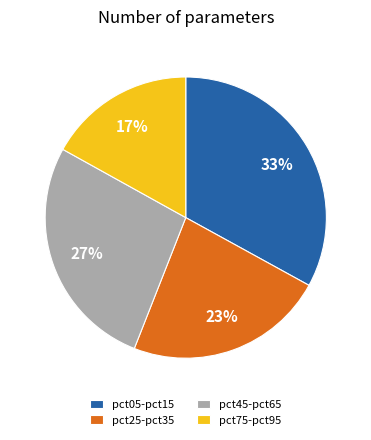

Between pct45-pct65 and pct75-pct95, which is larger?

pct45-pct65